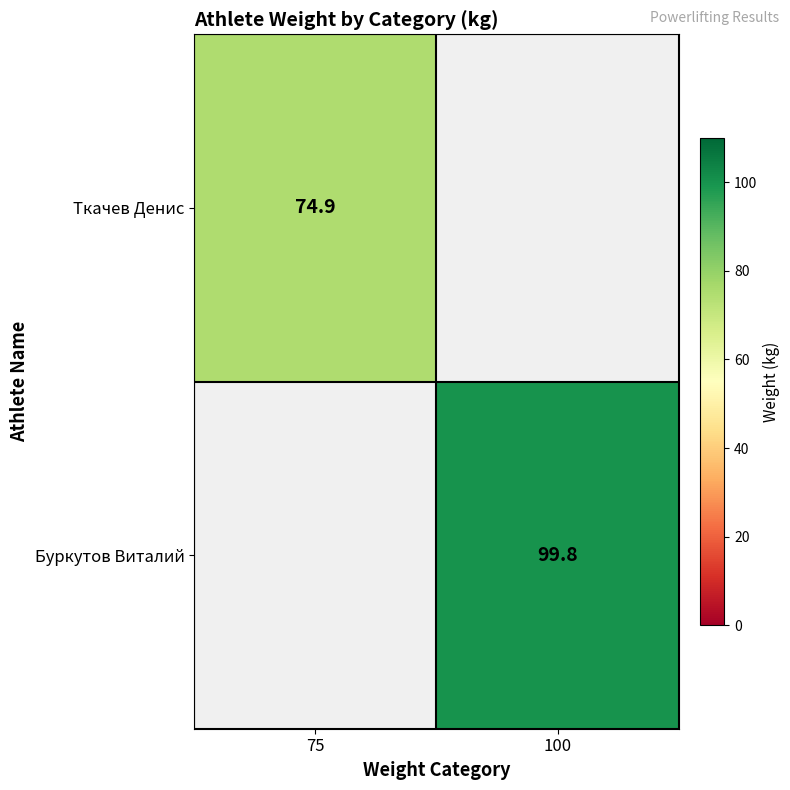

True or false: Ткачев Денис has a value of 49.7 at 75.

False